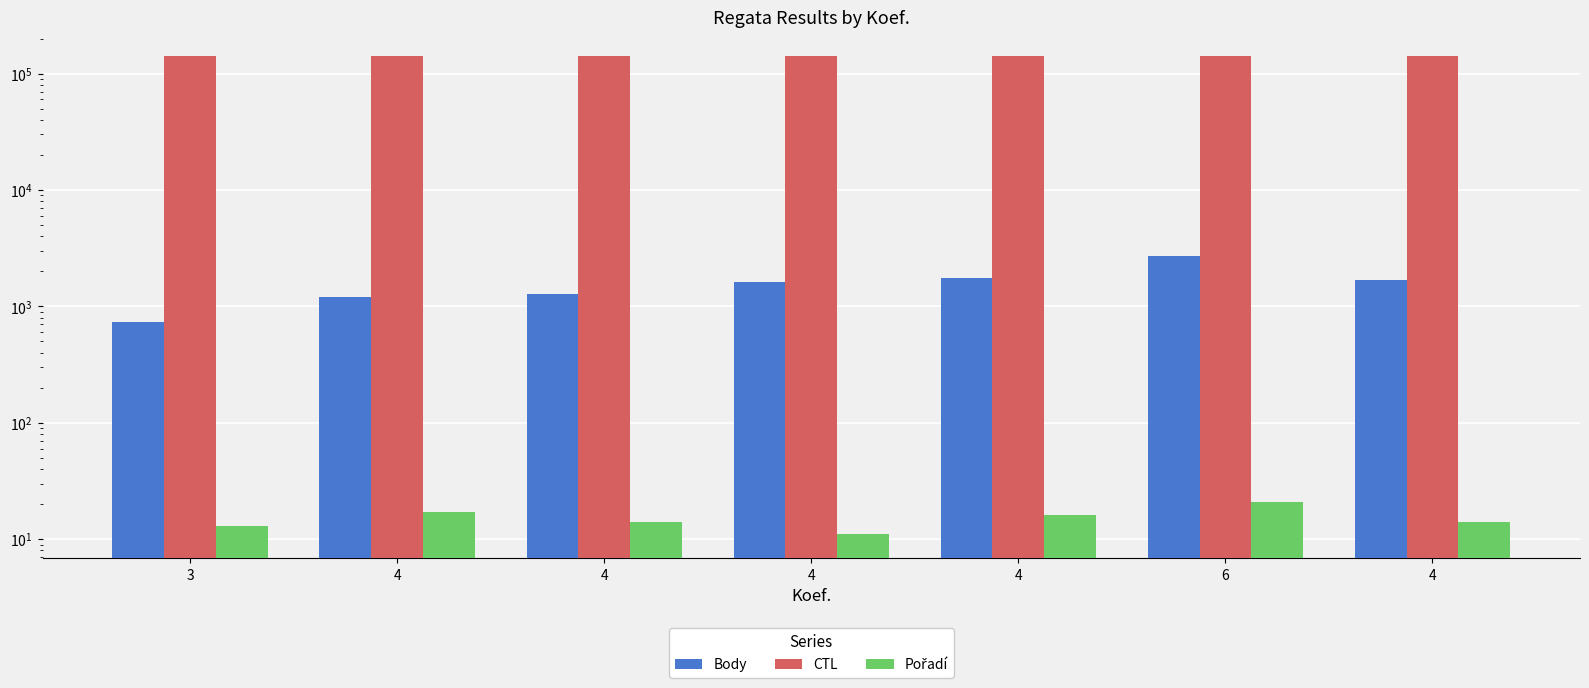

Reading right to left, transcribe all the data shown in this chart.

Body: 4=1669	6=2705	4=1764	4=1608	4=1266	4=1208	3=727
CTL: 4=142161	6=141324	4=141322	4=141805	4=141608	4=142115	3=141201
Pořadí: 4=14	6=21	4=16	4=11	4=14	4=17	3=13